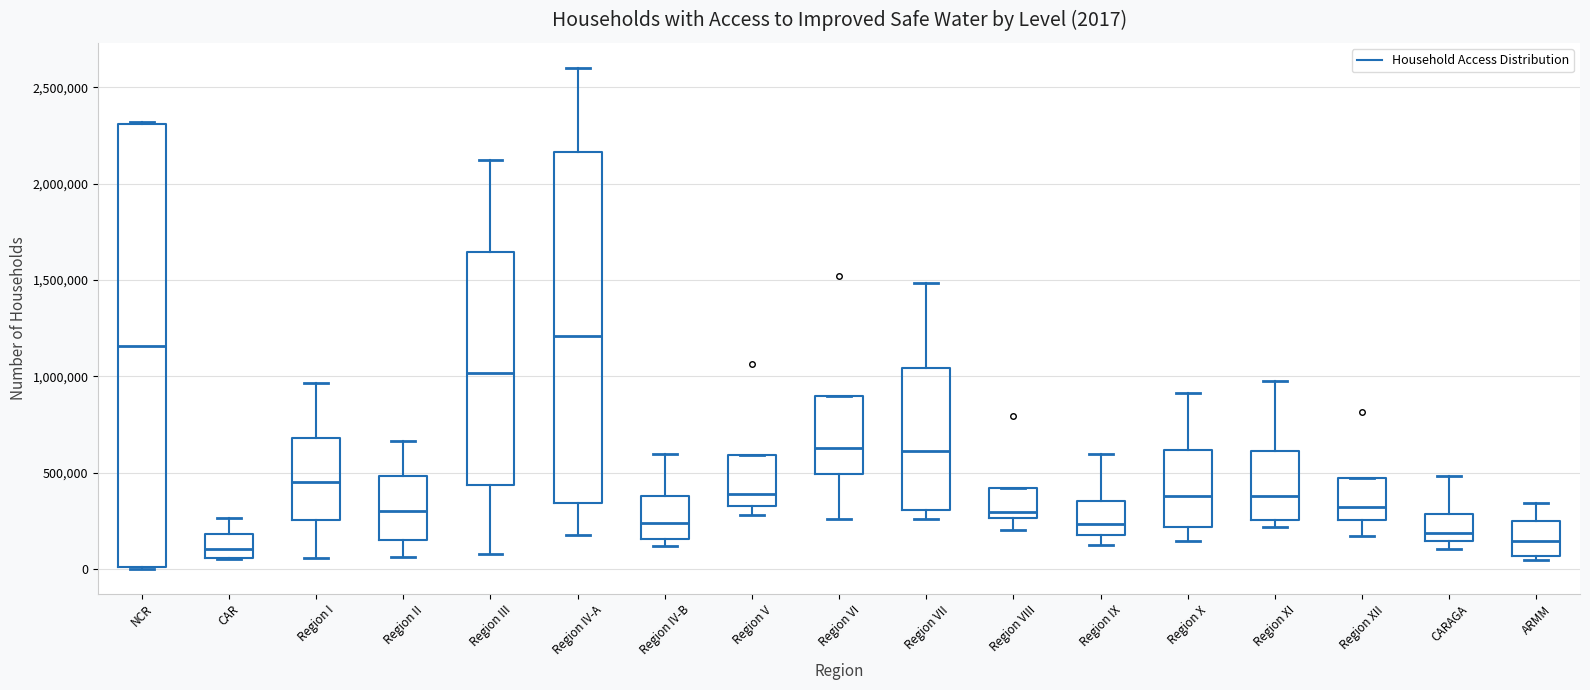

Comparing the boxes themselves (not the whiskers), which one is the tallest?

NCR